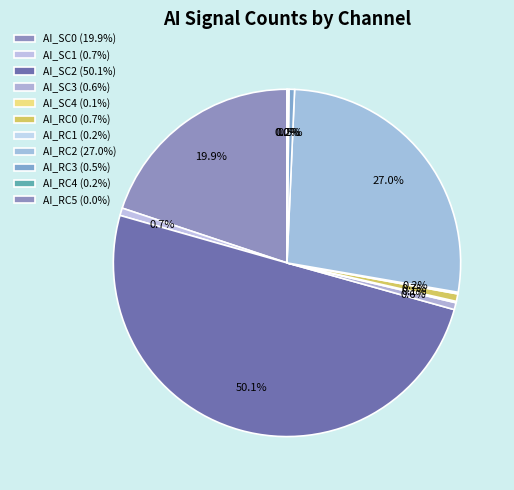

To the nearest percent, what is the difference between the largest and smallest slice percentages?

50%